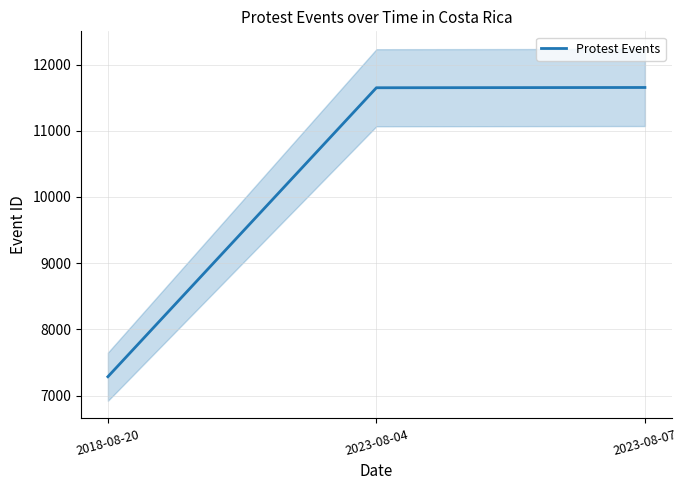

At which label is the value closest to 9469?

2023-08-04